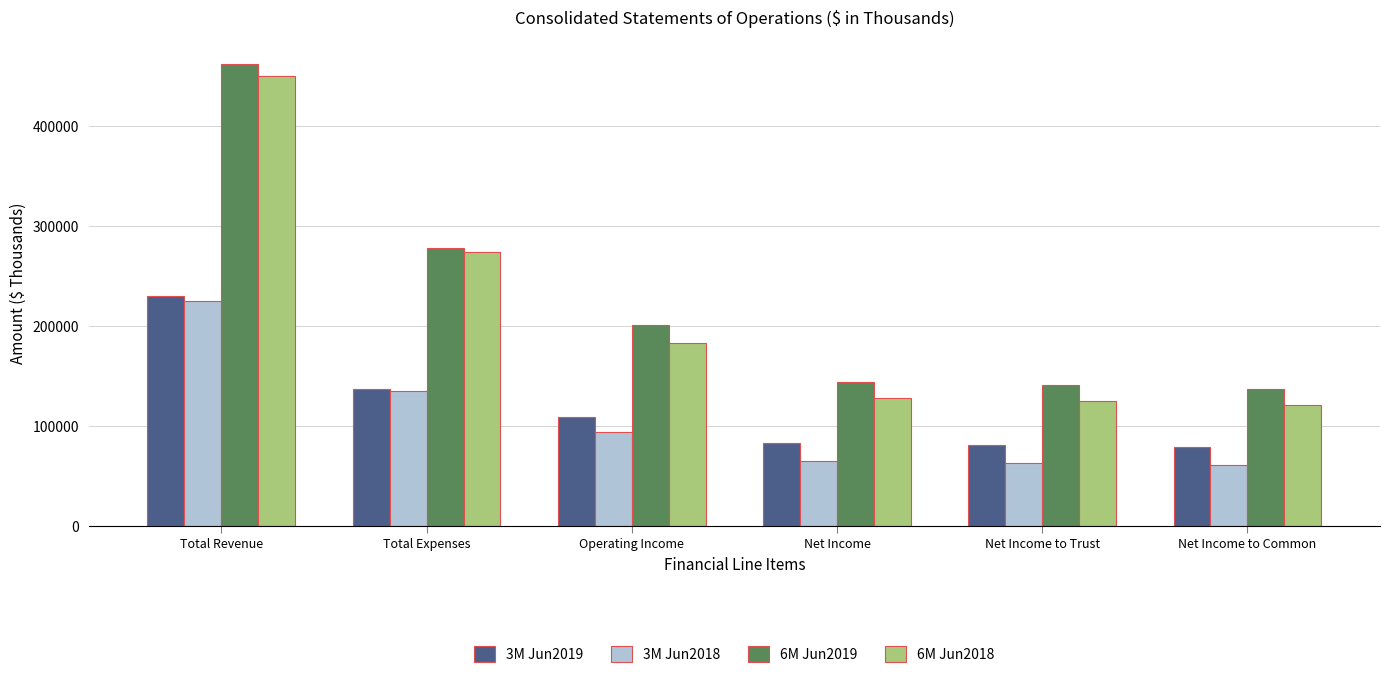

What is the average value of the 3M Jun2018 series?

107415